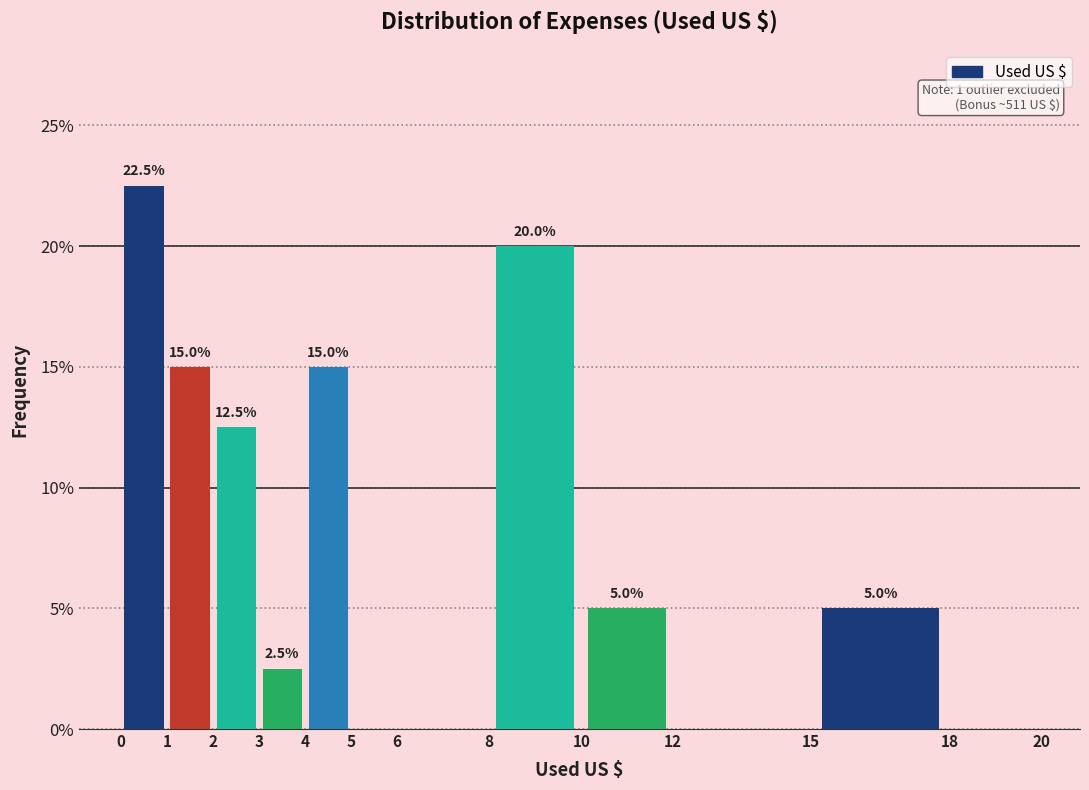

Which range on the x-axis has the tallest bar?

0 to 1